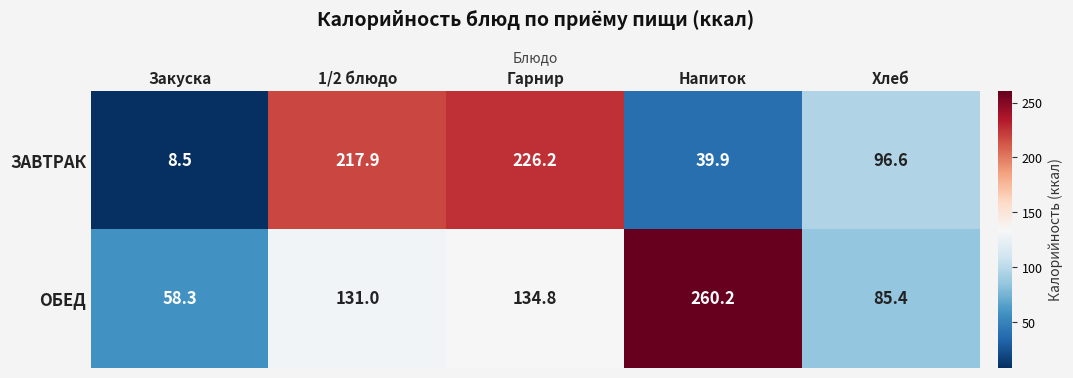

What is the spread (max minus min) of values at Напиток?

220.3